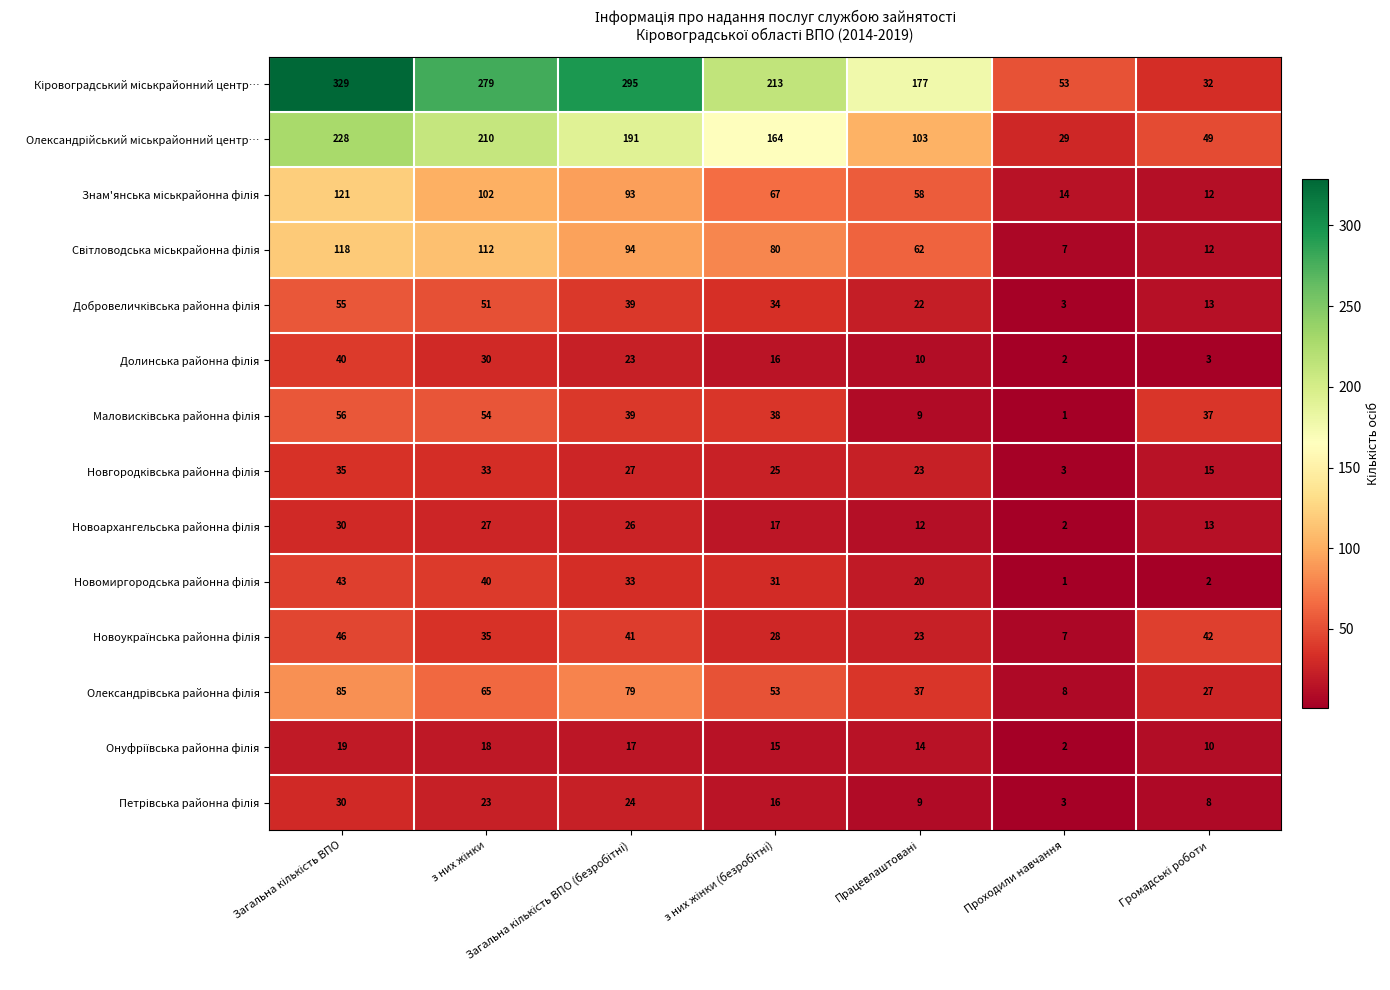

At how many categories does at least one series exceed 148?

5